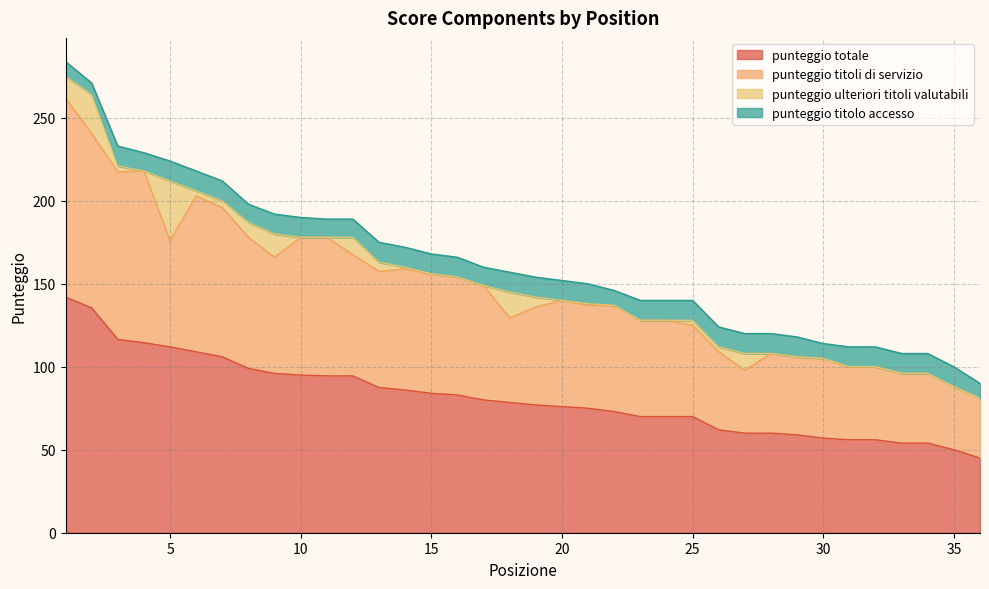

What is the value of the punteggio totale point at the 34th from the left?

54.0